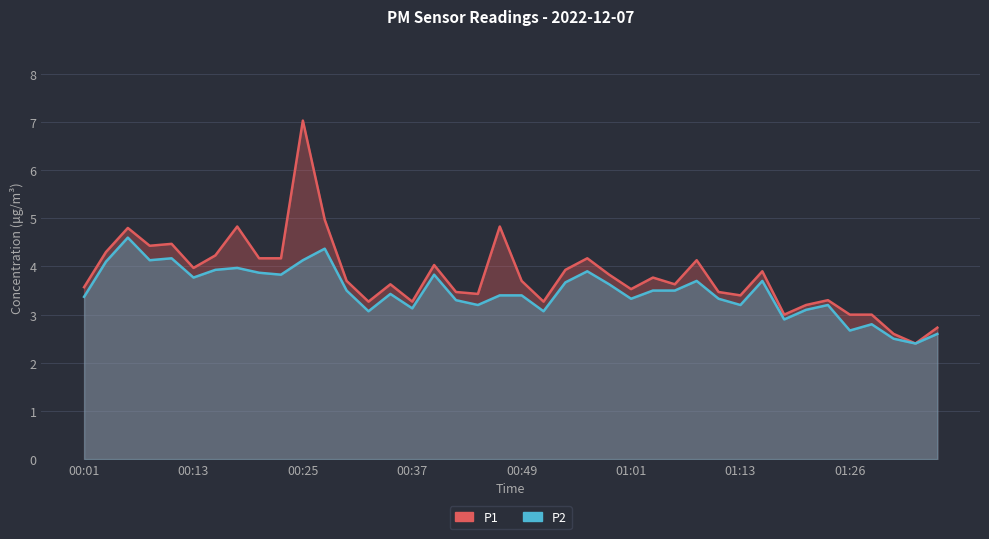

At how many categories does at least one series exceed 3?

34